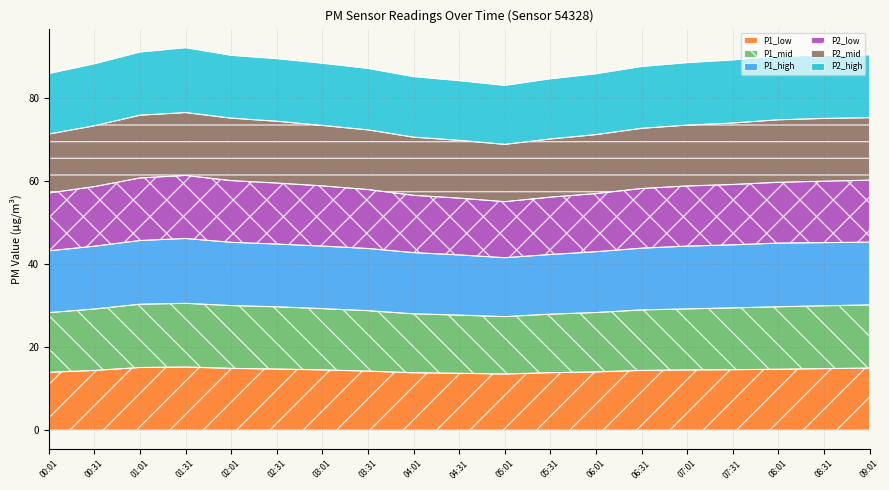

Between 07:01 and 07:31, which is larger?

07:31